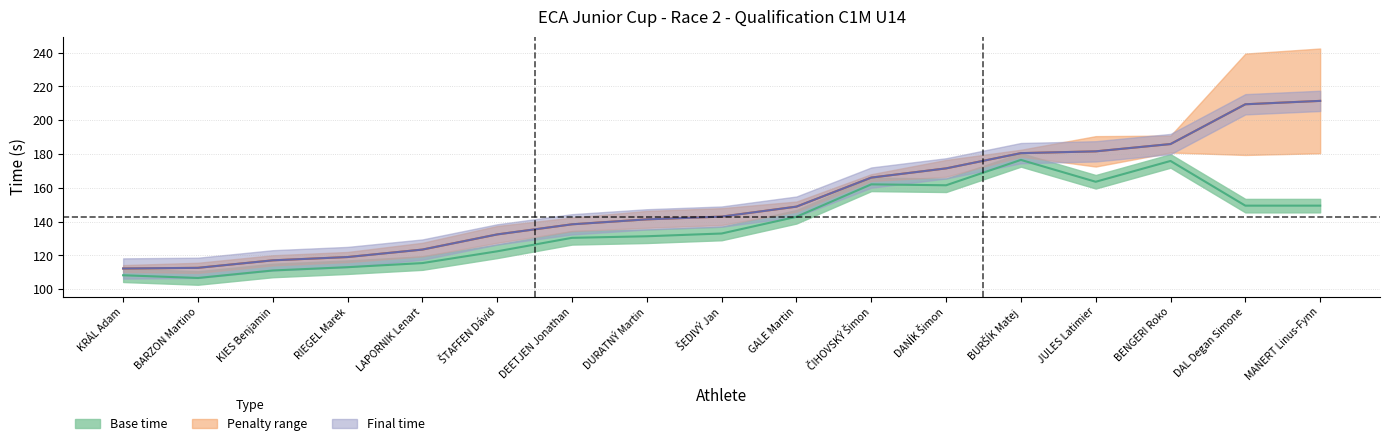

What is the difference between the Final time values at BENGERI Roko and DEETJEN Jonathan?

47.5